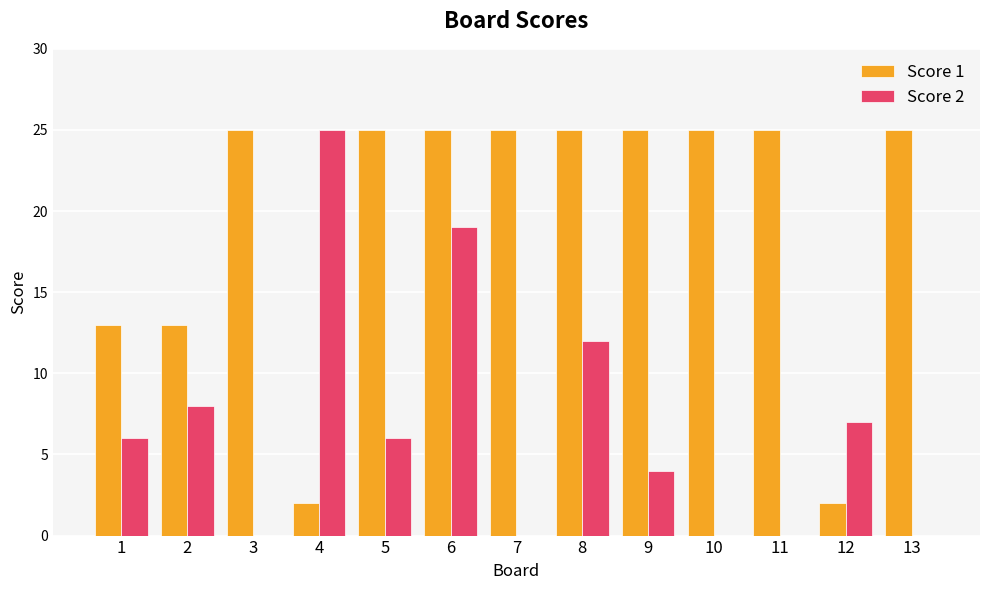

Which series changed the most between 2 and 3?

Score 1